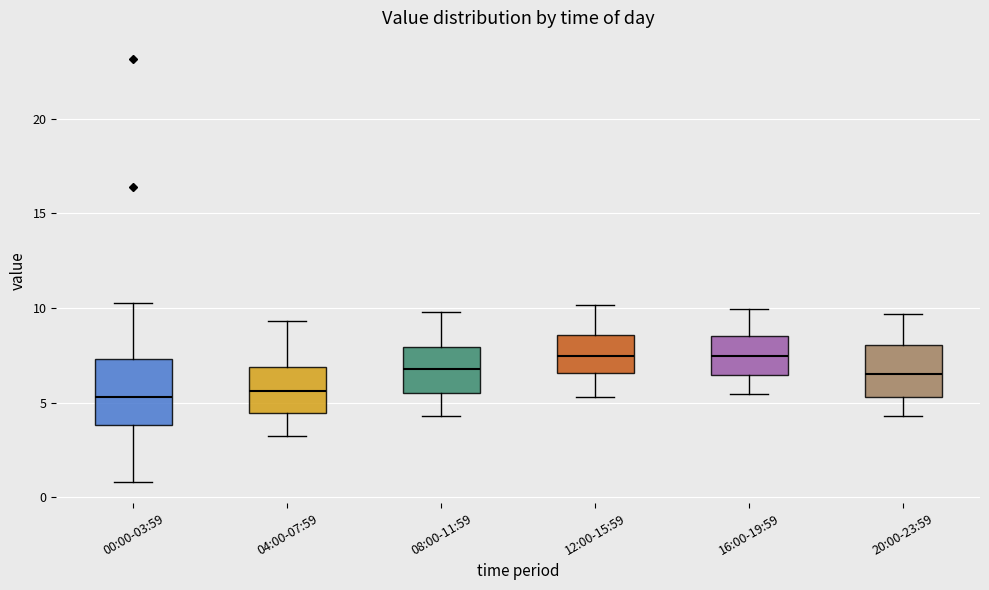

Where is the upper edge of the box for 08:00-11:59 on the y-axis? The values are not printed on the chart, so give them approximately, as read against the axis.

8.0